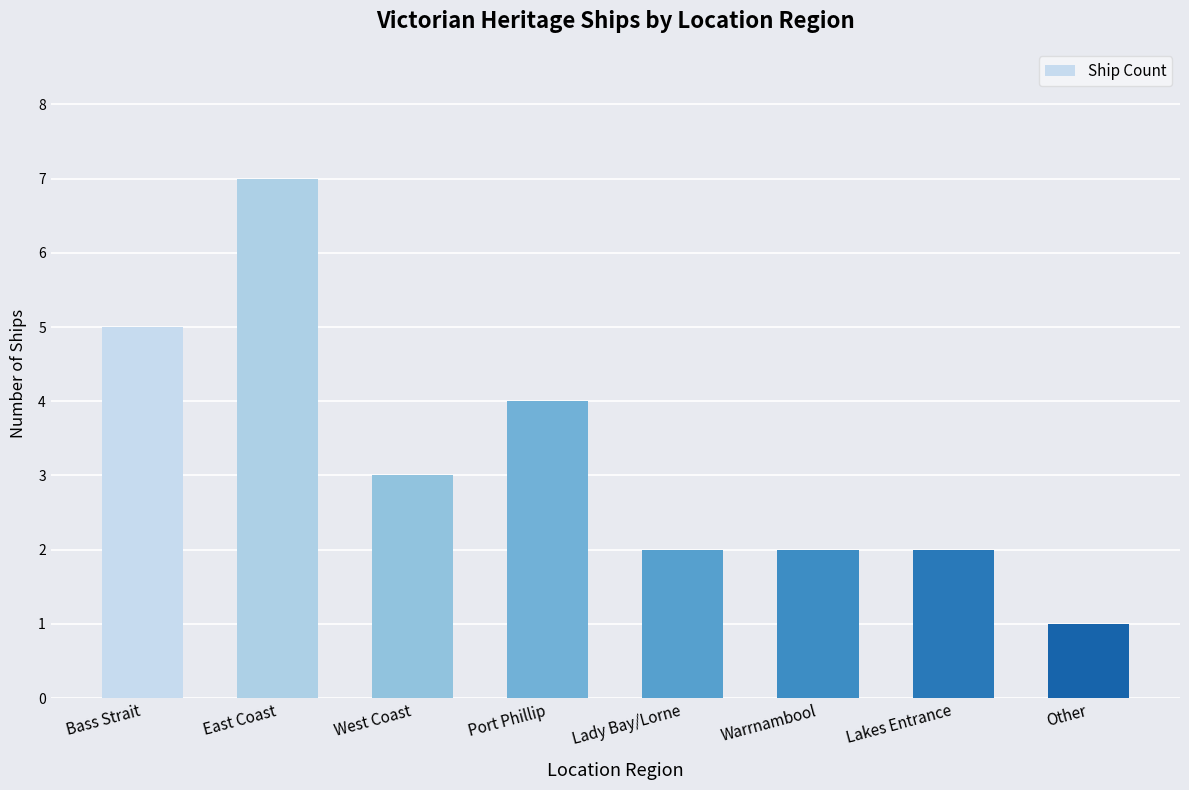

The value at Bass Strait is 5. True or false?

True